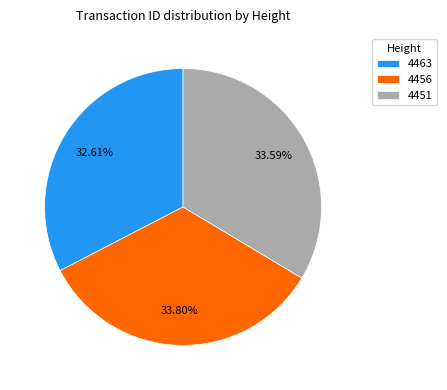

Which has a higher value, 4451 or 4463?

4451